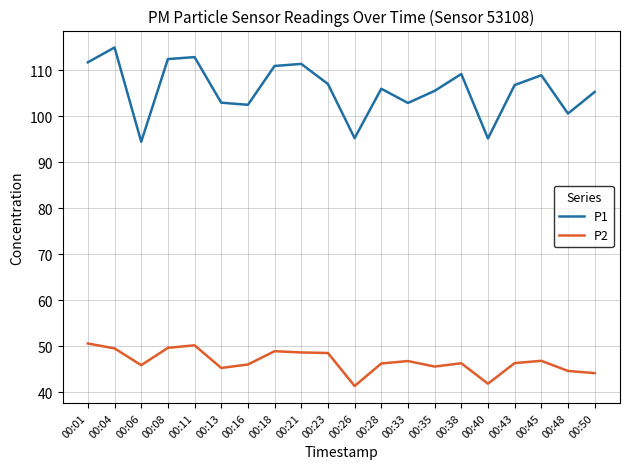

Which label corresponds to the largest value in the chart?

00:04